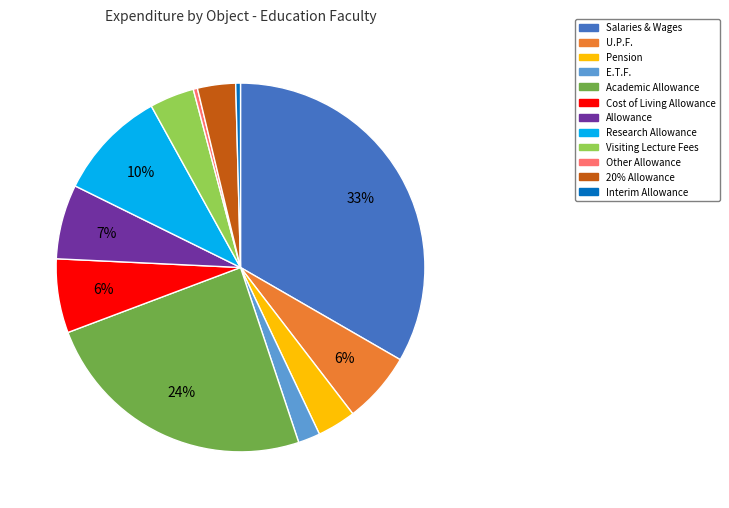

What is the largest slice in the pie chart?

Salaries & Wages